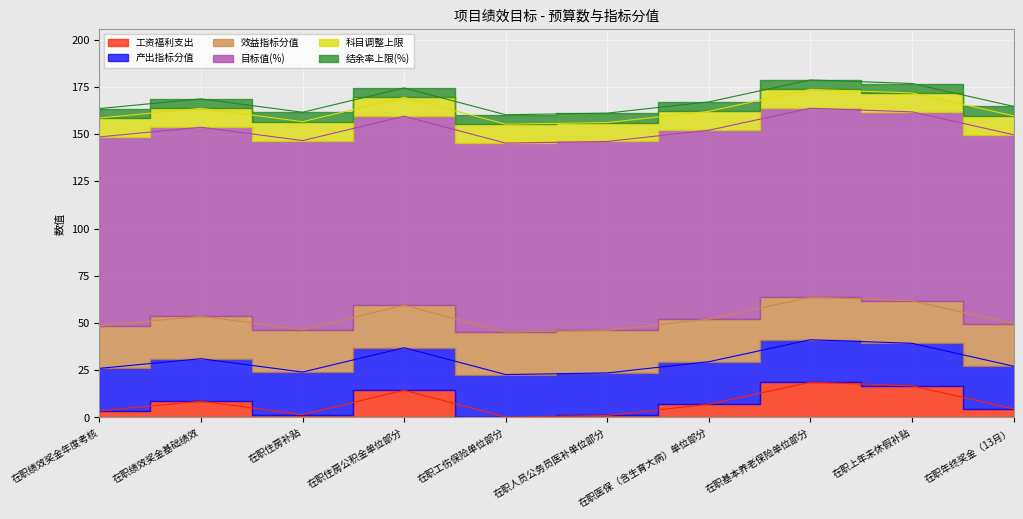

At 在职年终奖金（13月）, list the series in order from largest to smallest.

目标值(%), 产出指标分值, 效益指标分值, 科目调整上限, 结余率上限(%), 工资福利支出